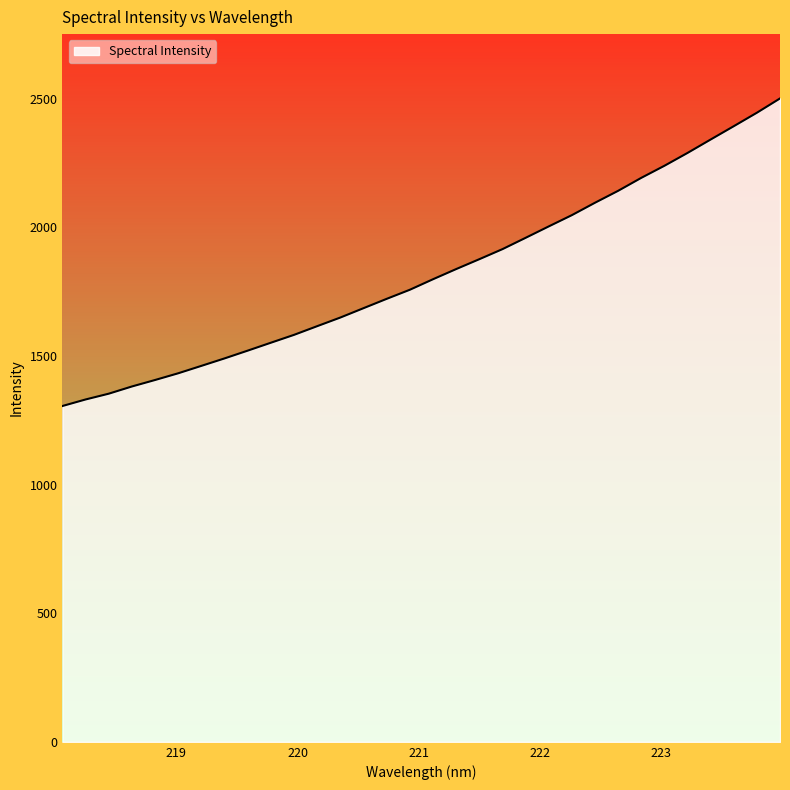

What is the greatest value displayed?

2501.6